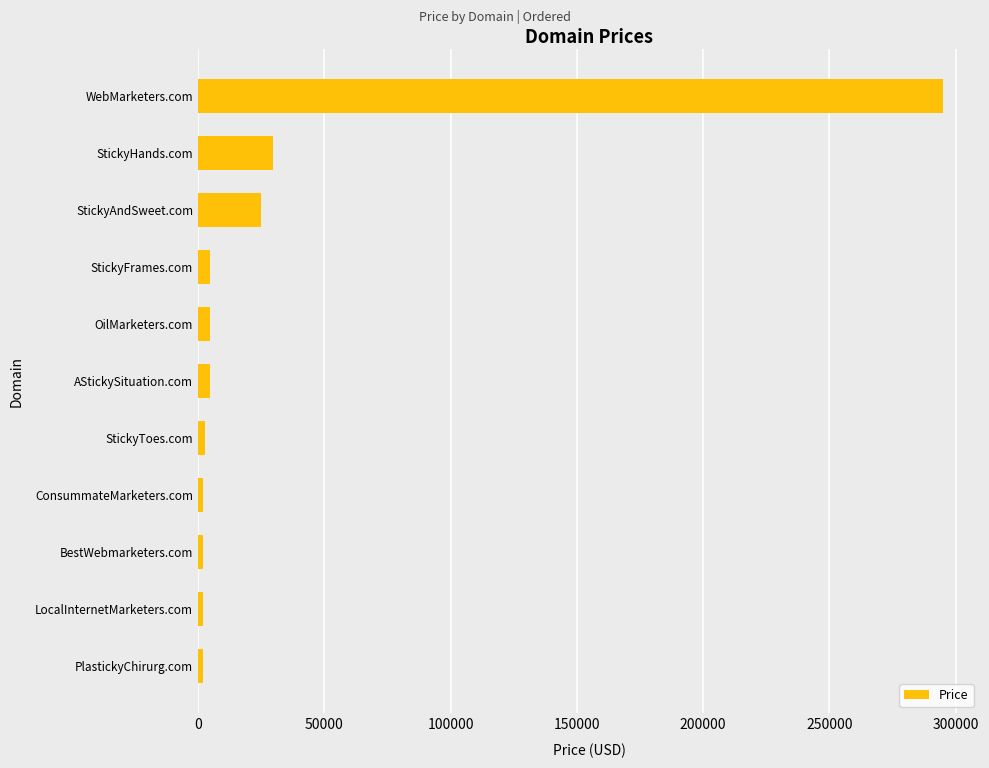

Which label corresponds to the largest value in the chart?

WebMarketers.com